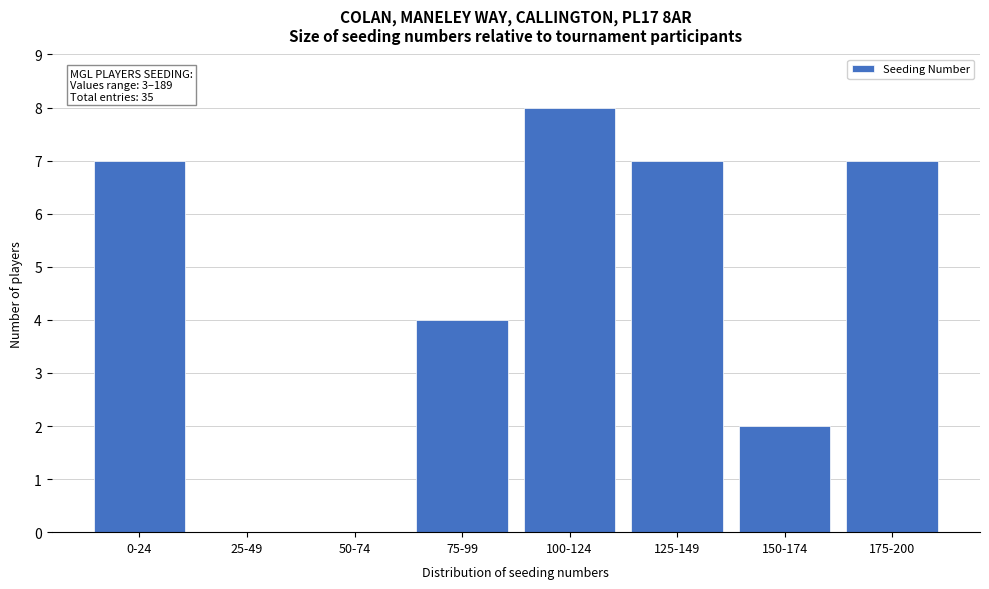

Reading right to left, extract all data points from this chart.

175-200=7	150-174=2	125-149=7	100-124=8	75-99=4	50-74=0	25-49=0	0-24=7